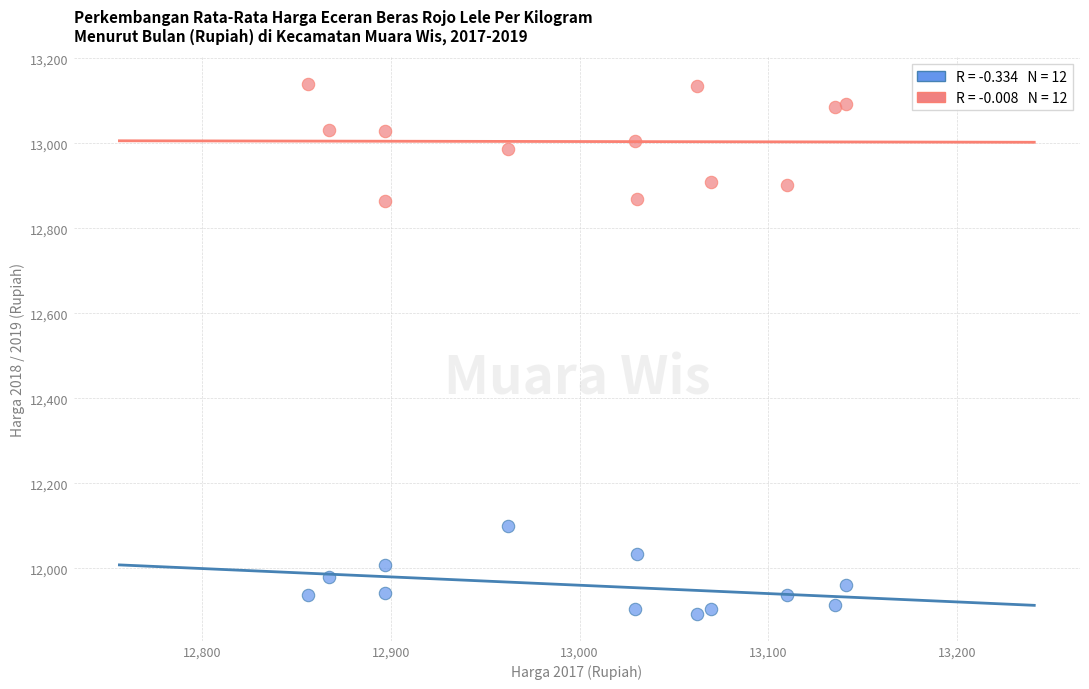

Across all data points, what is the range of Y values (max minus min)?

1247.8